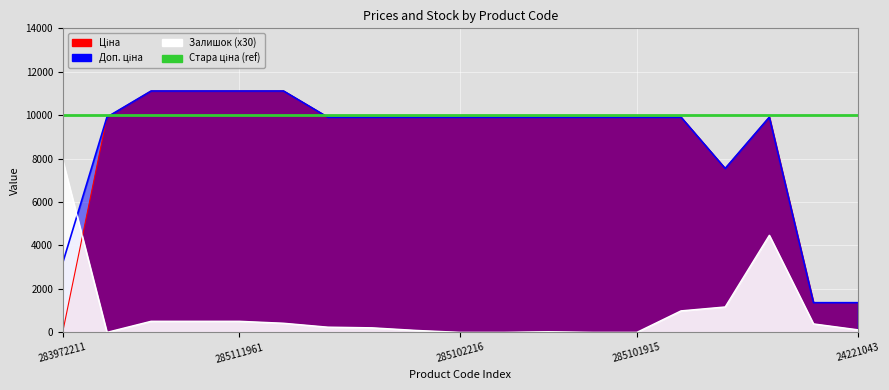

How many lines are shown in the chart?

3